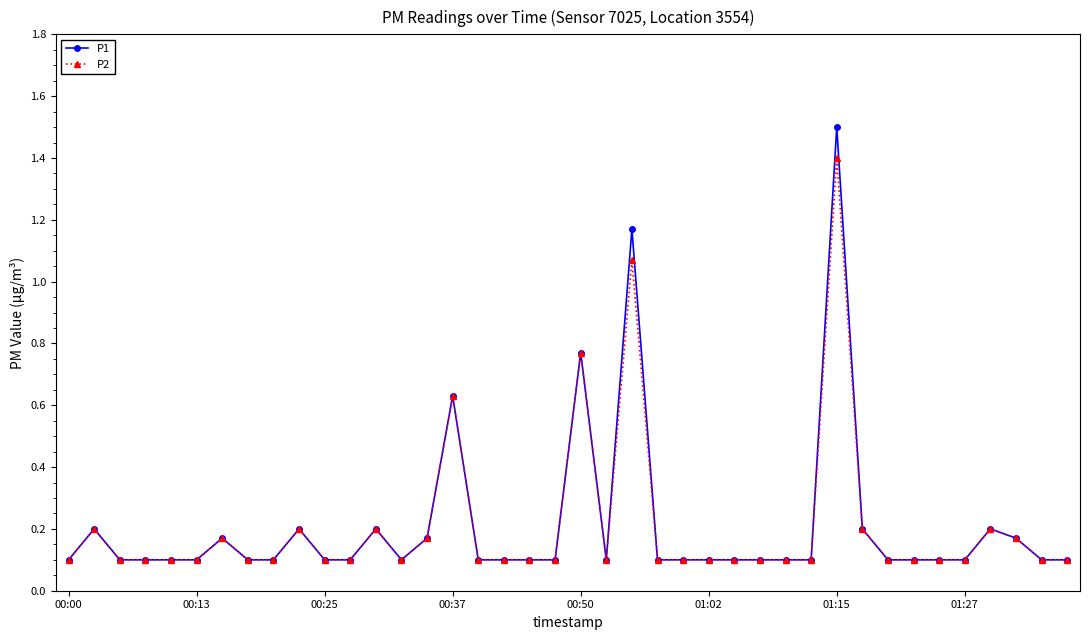

Which series has the widest spread of values?

P1